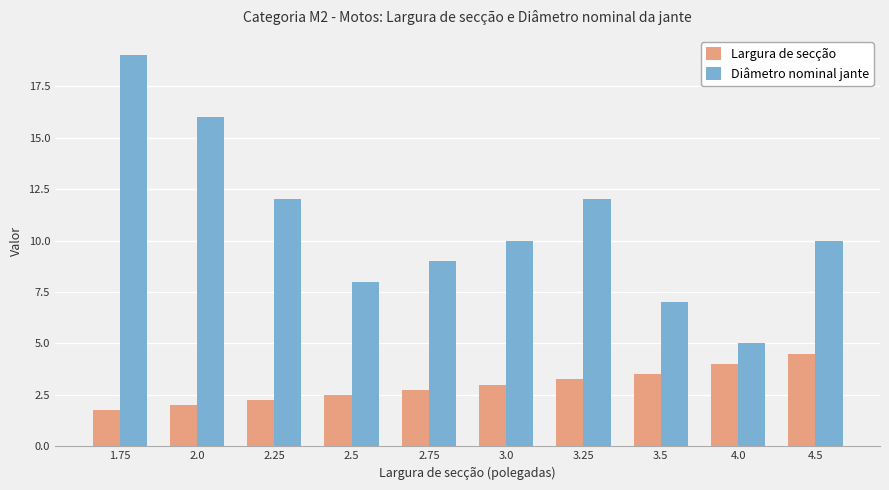

What is the greatest value displayed?

19.0